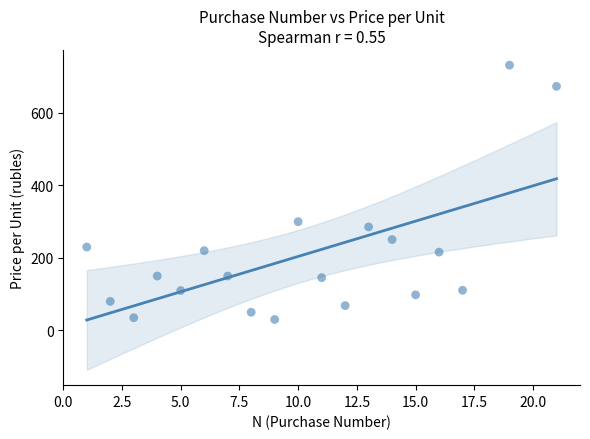

What is the range of X values (max minus min)?

20.0